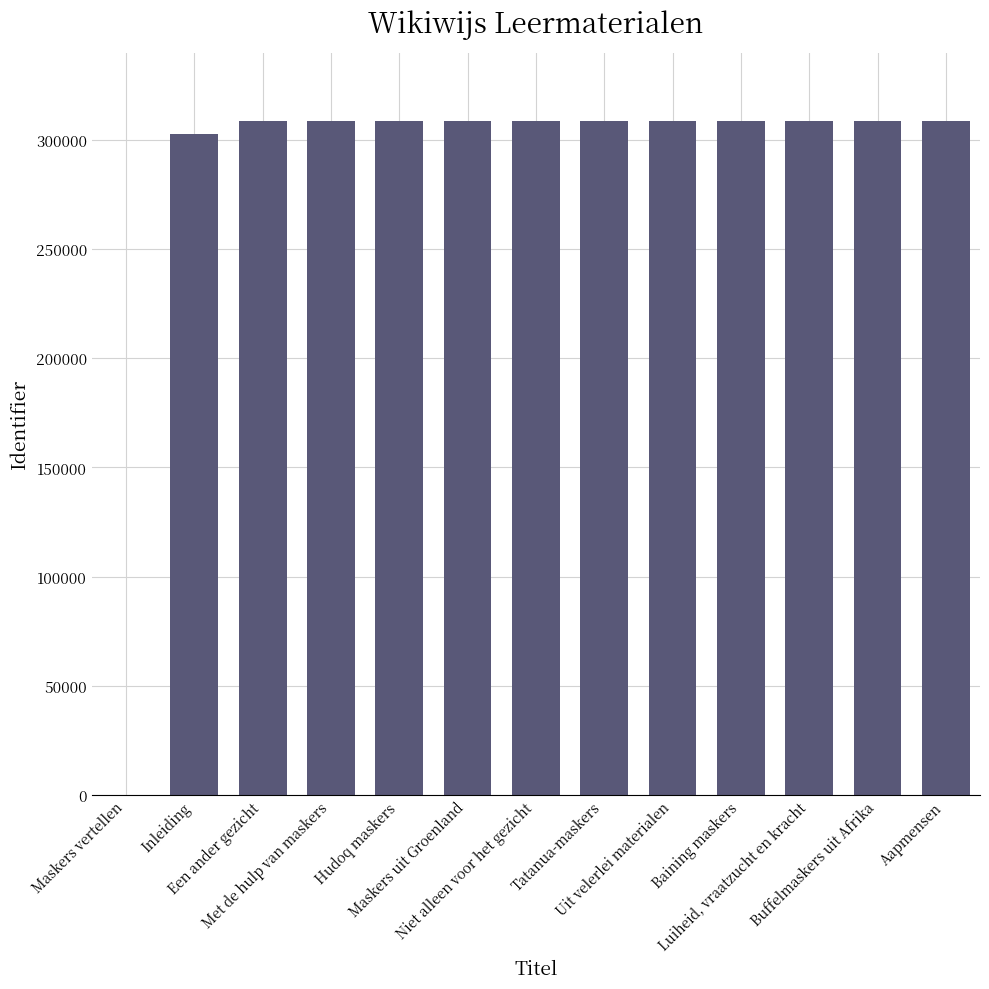

What is the sum of all values?

3699035